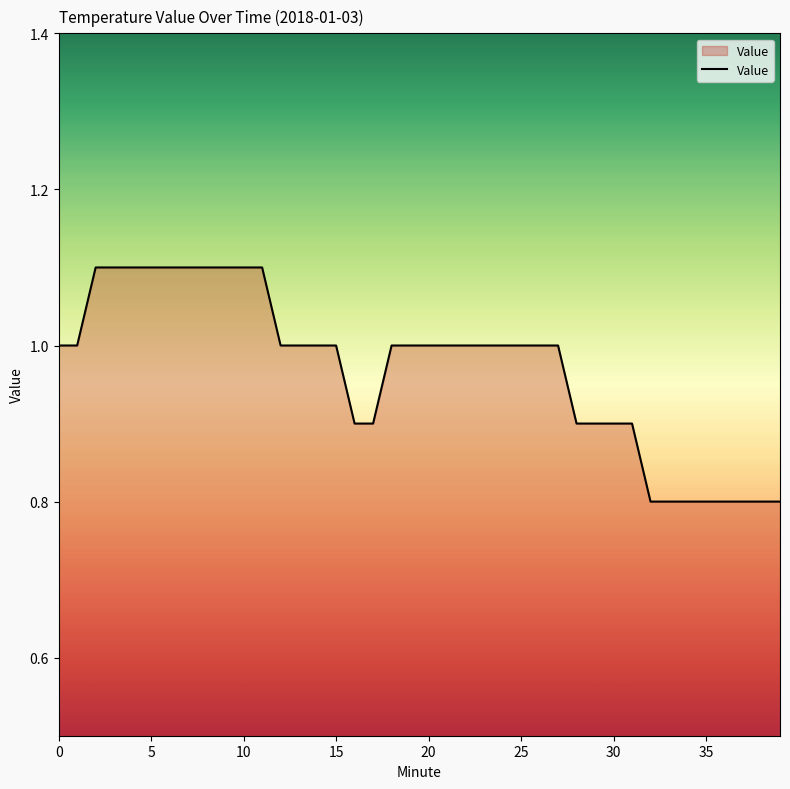

What is the maximum value shown in the chart?

1.1